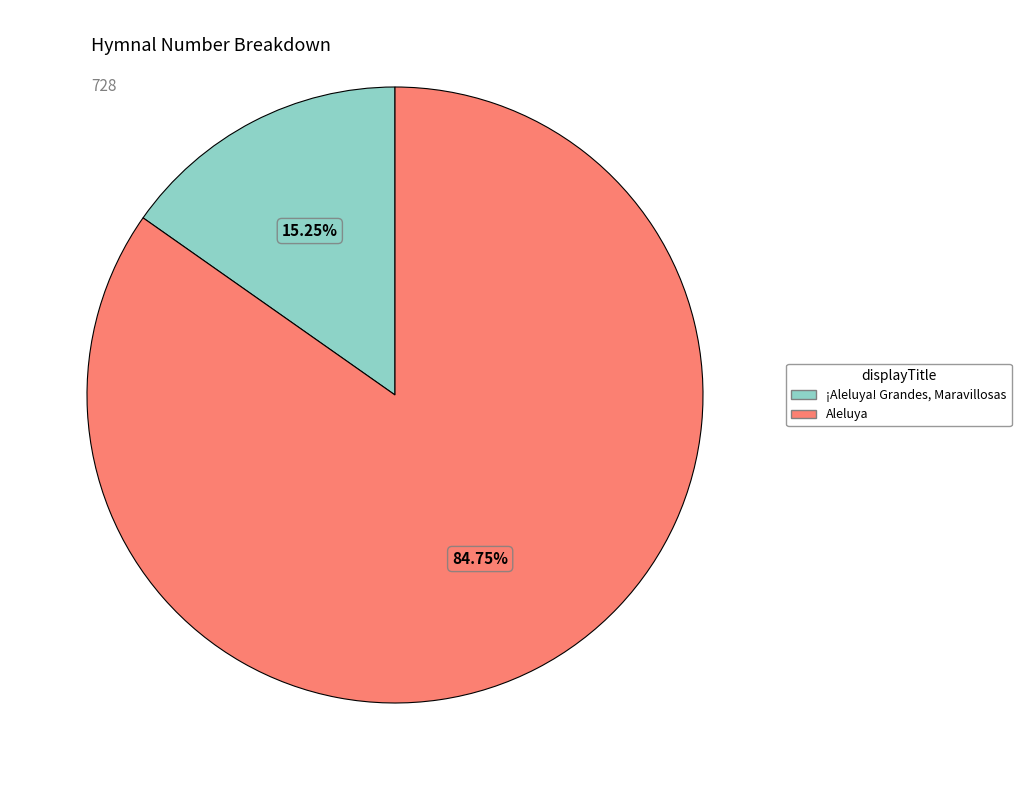

What percentage do Aleluya and ¡Aleluya! Grandes, Maravillosas together represent?

100.0%